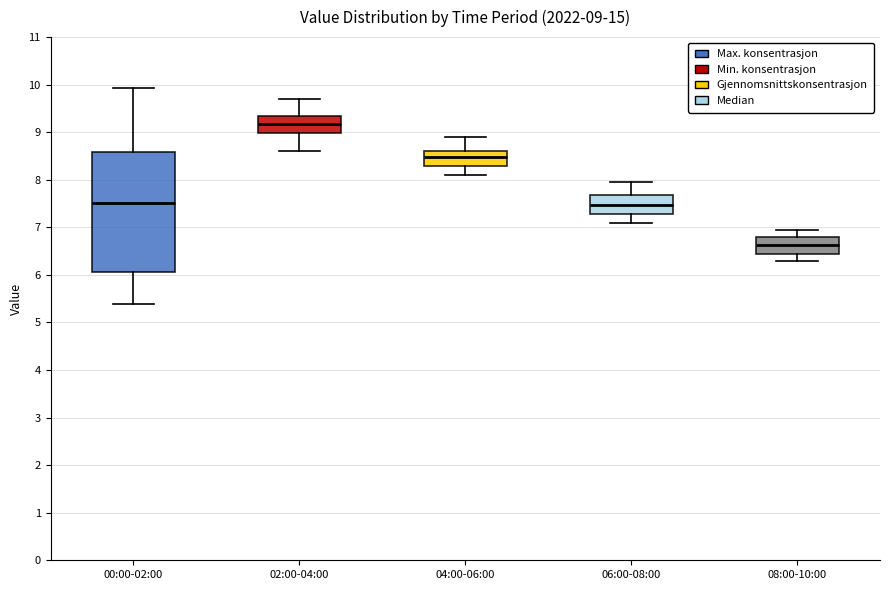

Which box's median line is the highest?

02:00-04:00